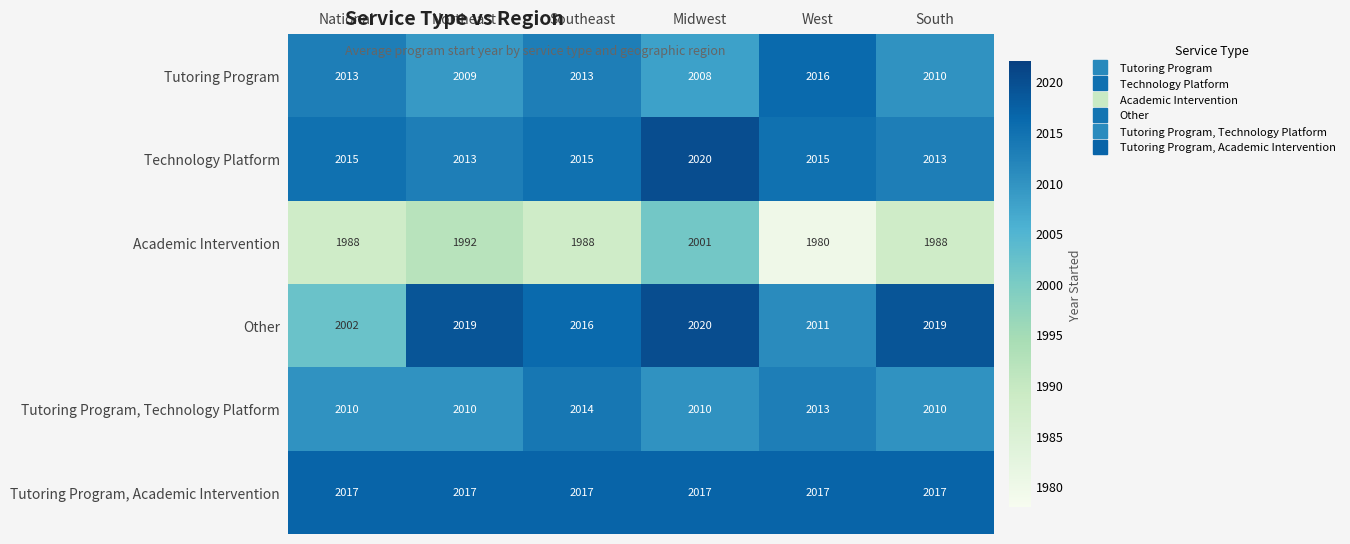

What is the smallest value displayed?

1980